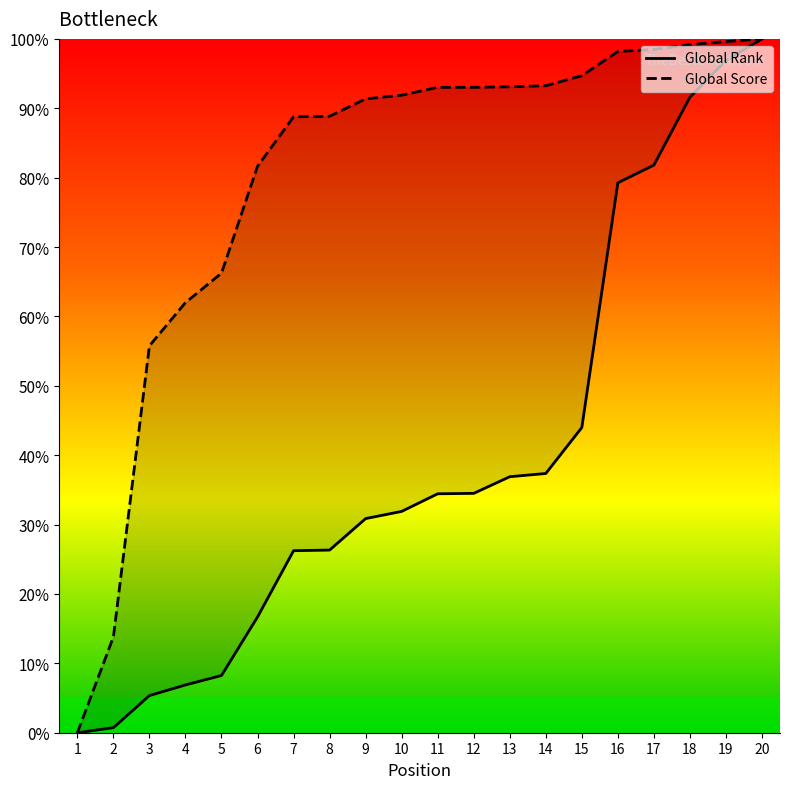

What is the value of the Global Score point at the 8th from the left?

88.8